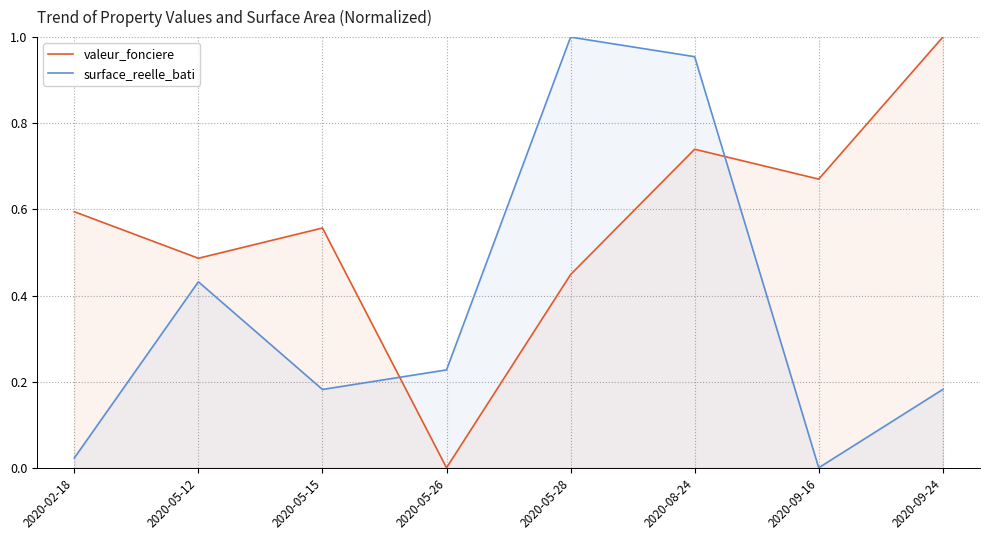

Rank the series at 2020-05-15 from highest to lowest value.

valeur_fonciere, surface_reelle_bati